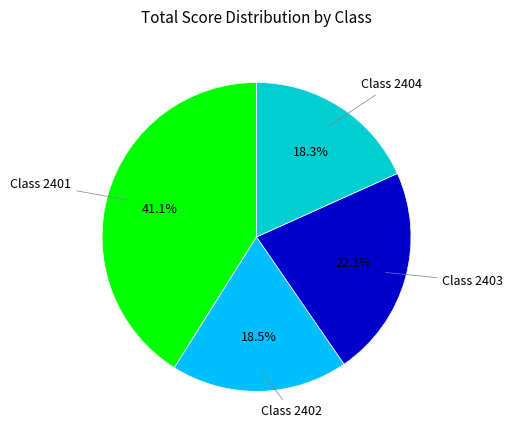

Does any single category account for the majority?

No